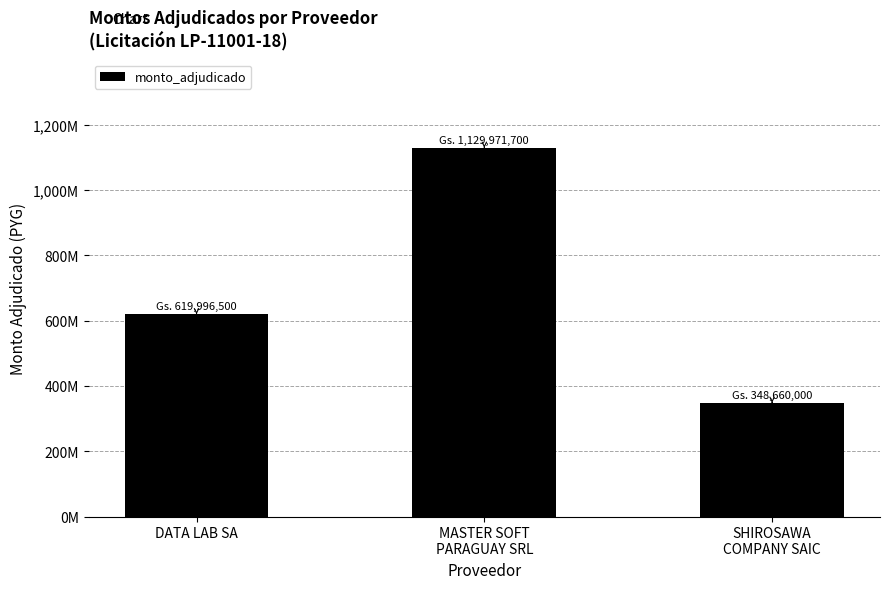

Between DATA LAB SA and SHIROSAWA
COMPANY SAIC, which is larger?

DATA LAB SA